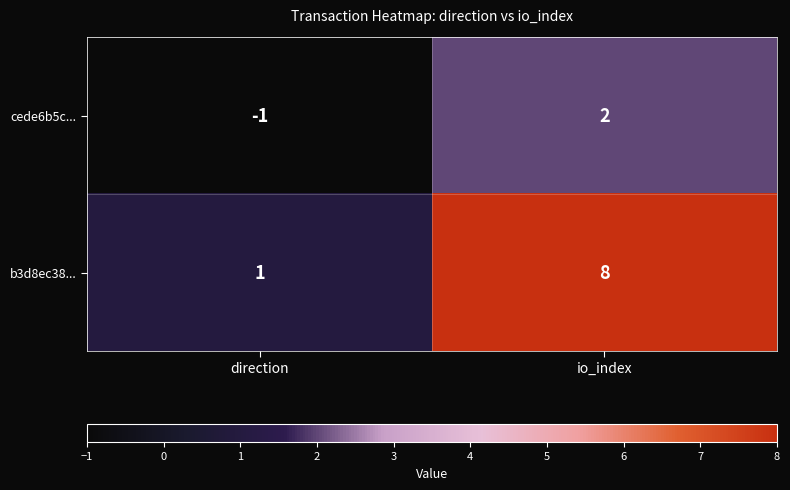

Which series has the largest range (max minus min)?

b3d8ec38...